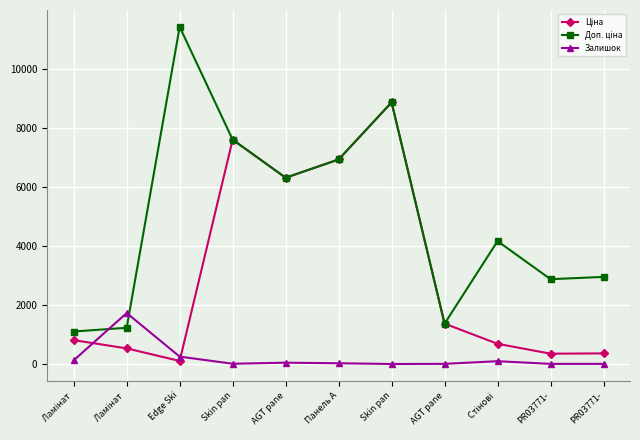

Rank the categories by Доп. ціна value from lowest to highest.

Ламінат , Ламінат , AGT pane, PR03771-, PR03771-, Стінові , AGT pane, Панель A, Skin pan, Skin pan, Edge Ski